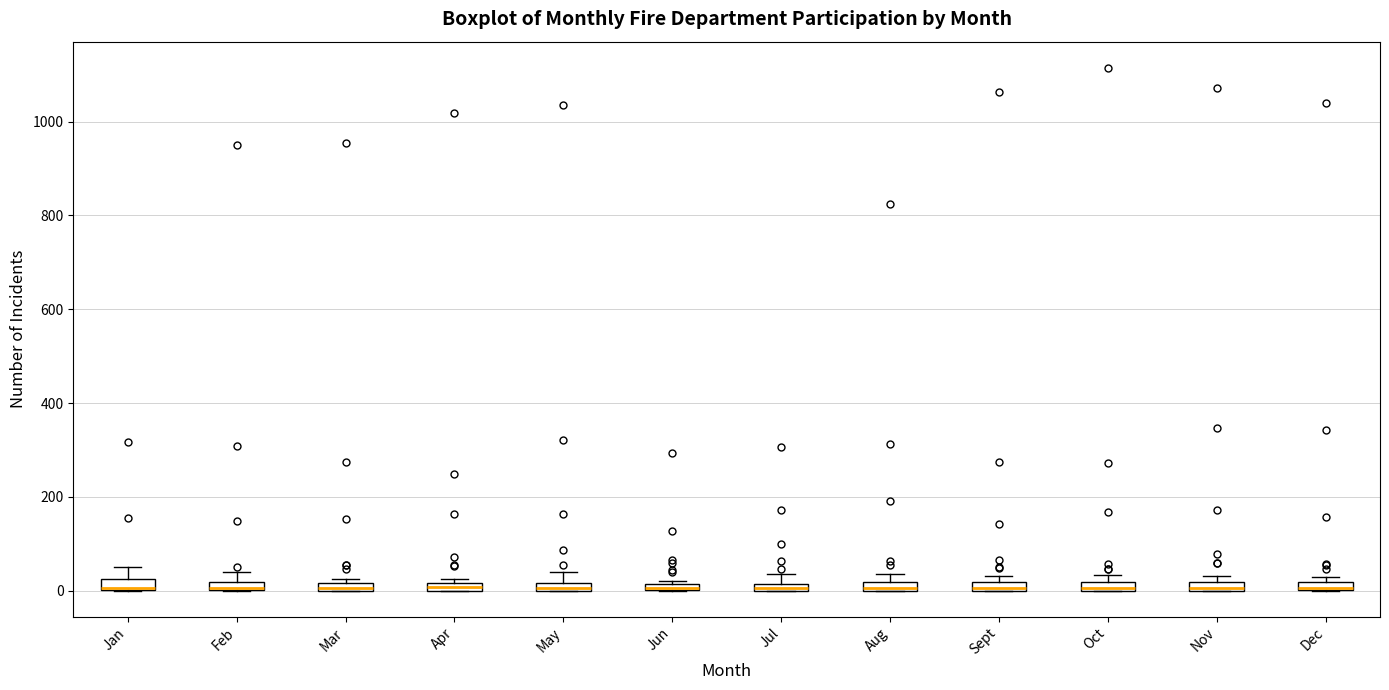

Where is the lower edge of the box for Nov on the y-axis? The values are not printed on the chart, so give them approximately, as read against the axis.

0